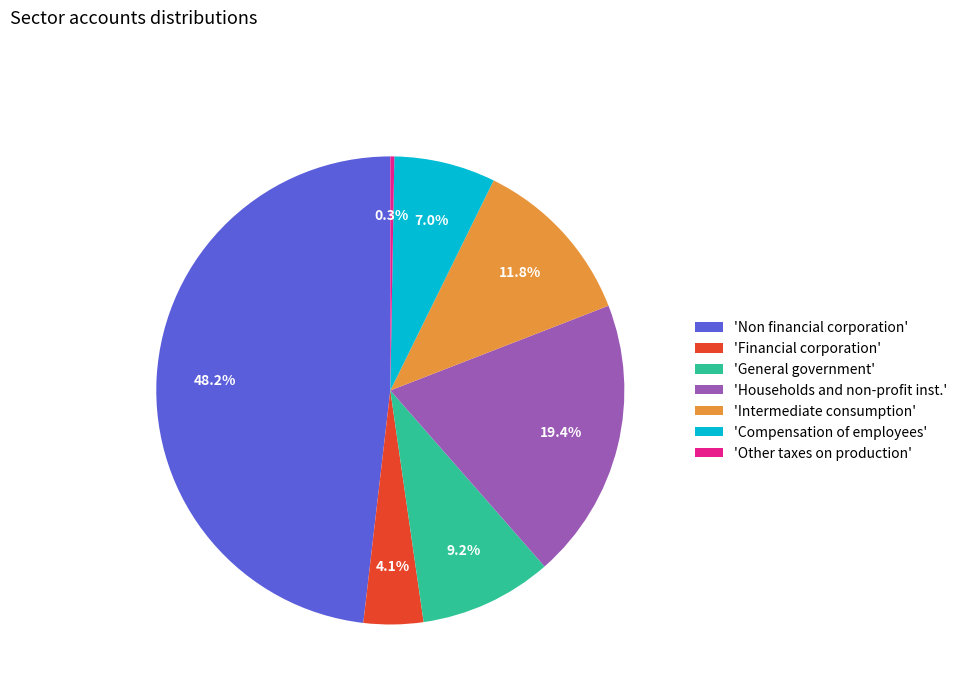

To the nearest percent, what is the average slice percentage?

14%